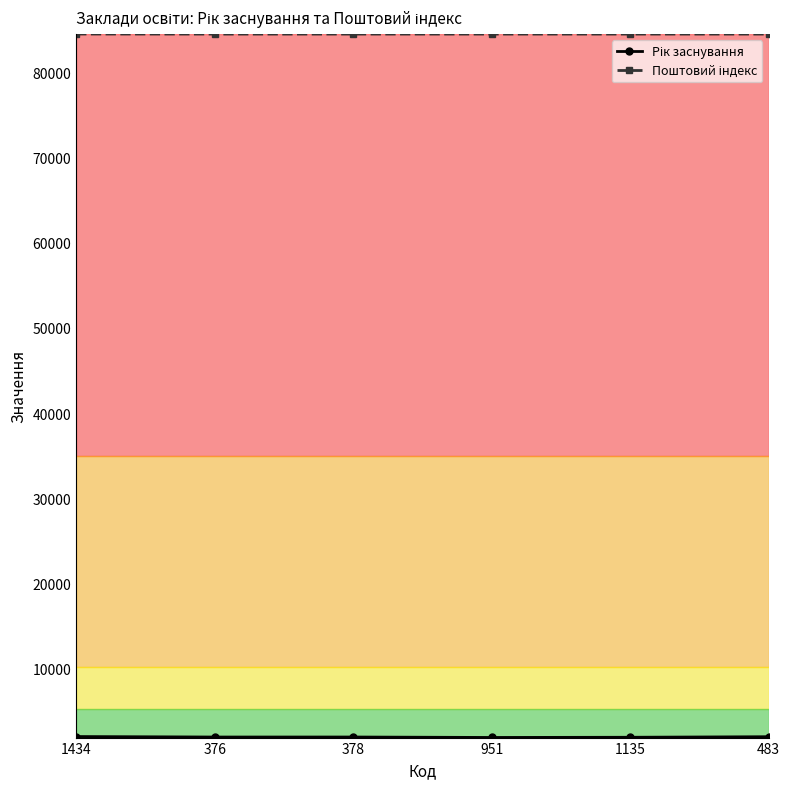

At how many categories does at least one series exceed 19223?

6